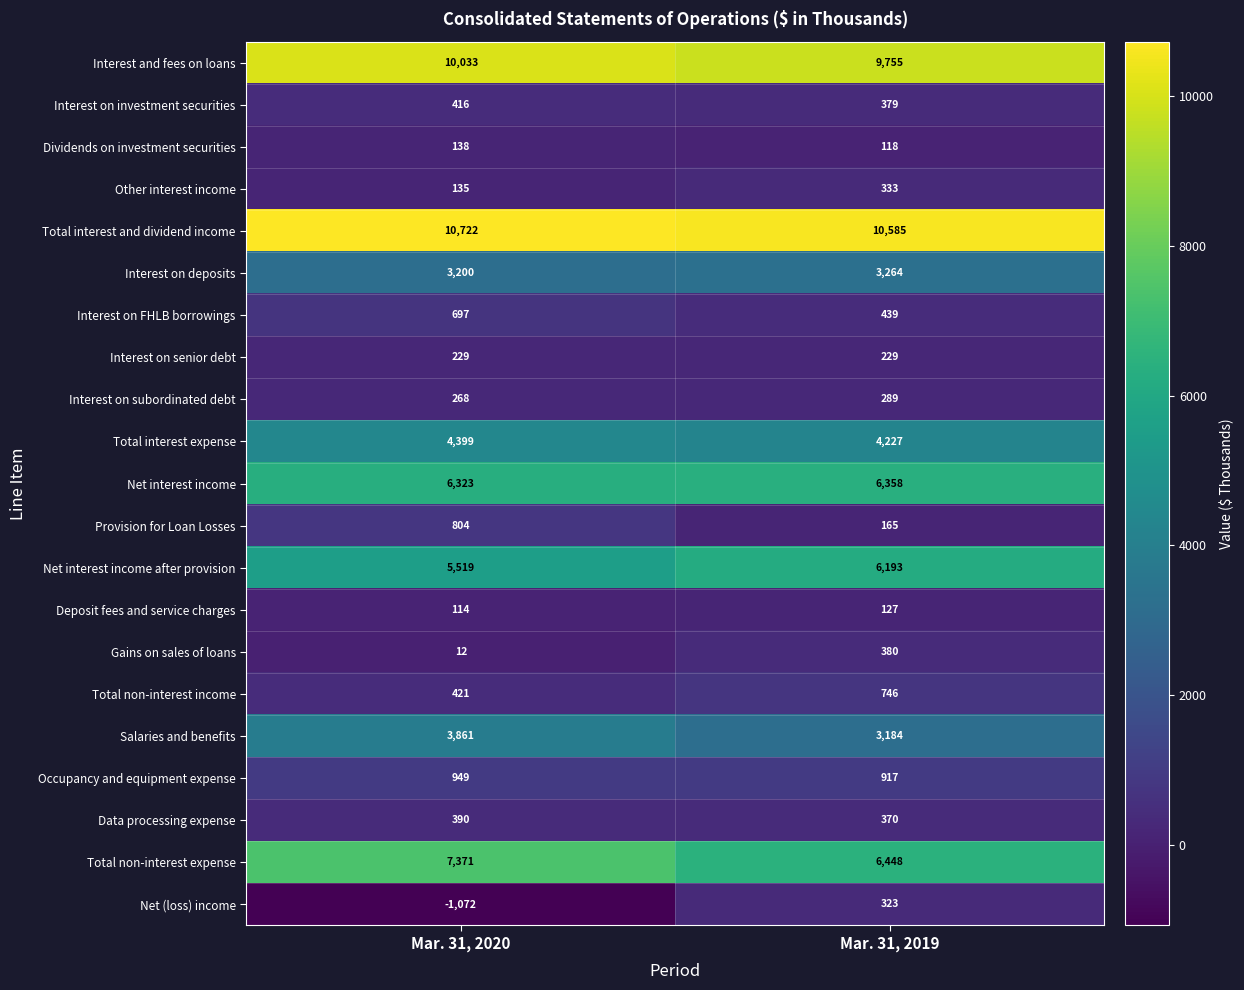

What is the average value of the Interest and fees on loans series?

9894